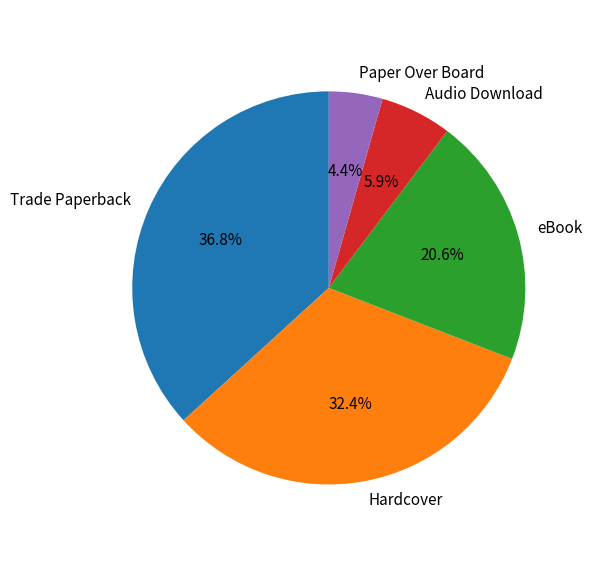

Is it true that Trade Paperback is 27% of the pie?

False